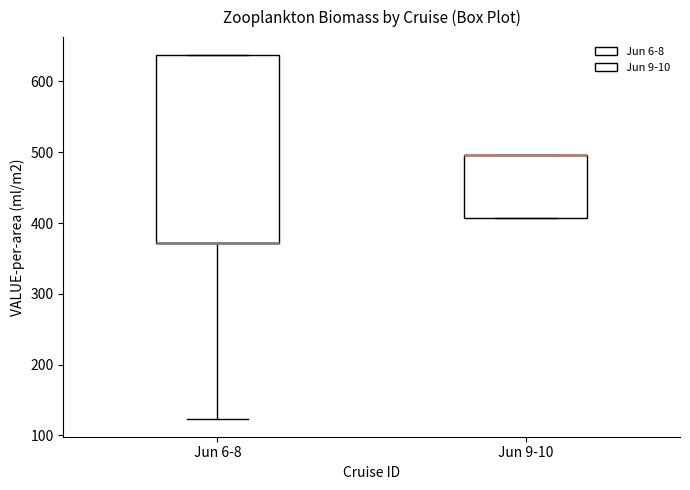

Reading left to right, transcribe this box plot: for each box, give where its median line is, the range the box spans, and where its two whiskers end, as read against the y-axis. The values are not printed on the chart, so give them approximately, as read against the axis.

Jun 6-8: median 370 (drawn on the box's lower edge), box 370 to 640, whiskers 120 to 640
Jun 9-10: median 500 (drawn on the box's upper edge), box 410 to 500, whiskers 410 to 500